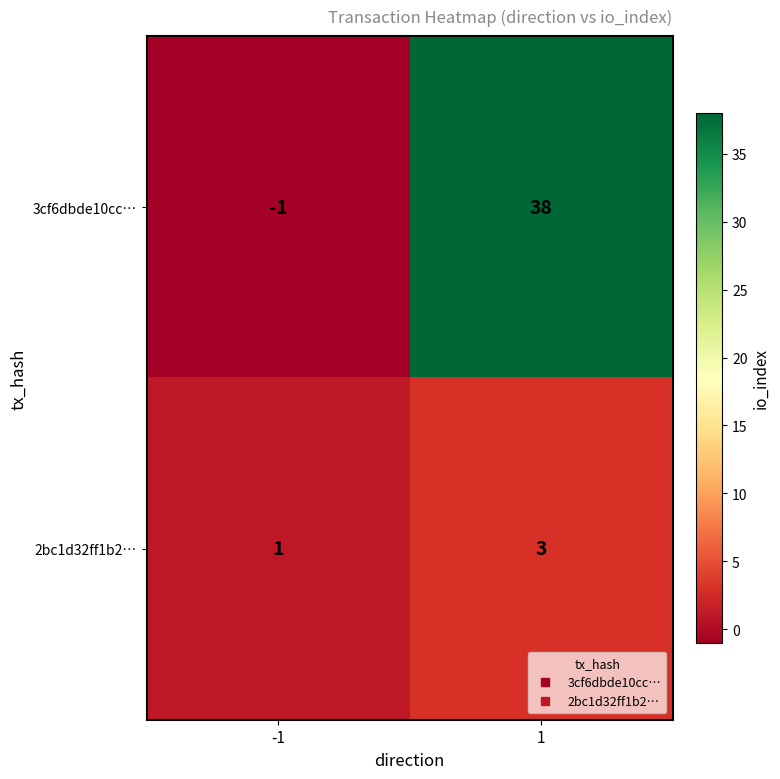

How many values in the 3cf6dbde10cc… series are below 38?

1